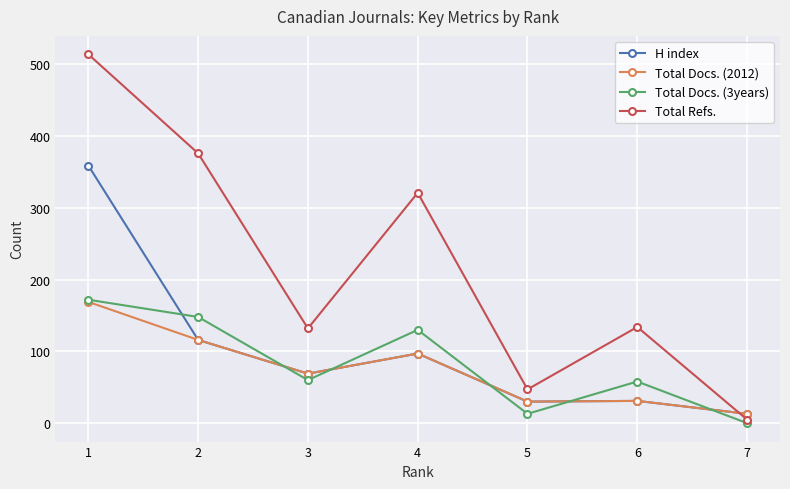

True or false: H index has a value of 116 at 2.

True